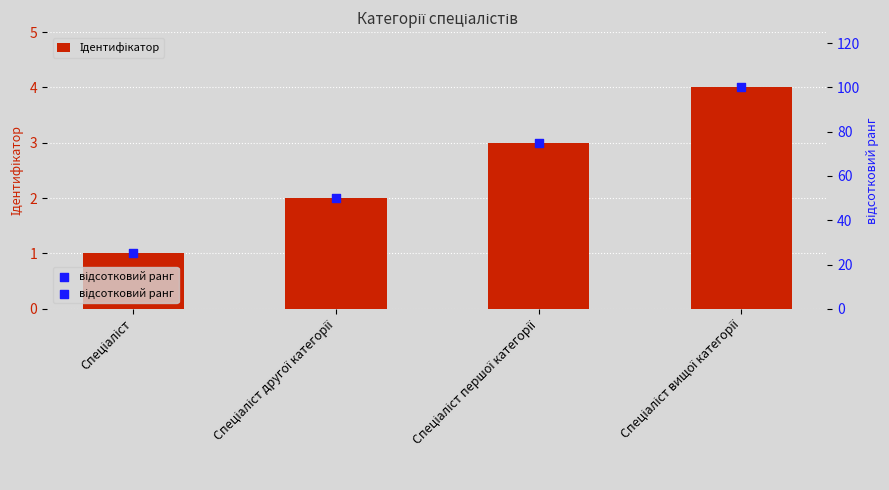

Is the value of Ідентифікатор at Спеціаліст greater than the value of відсотковий ранг at Спеціаліст?

No